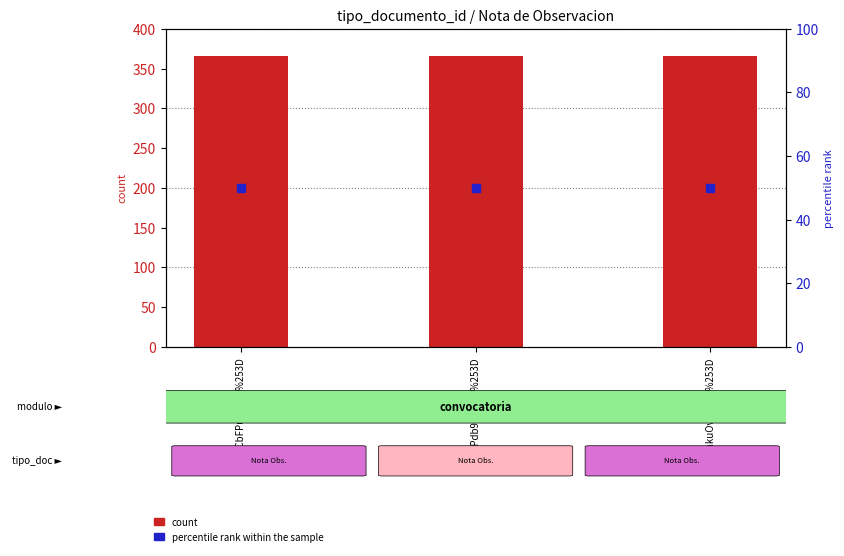

Which series has the widest spread of Y values?

tipo_documento_id